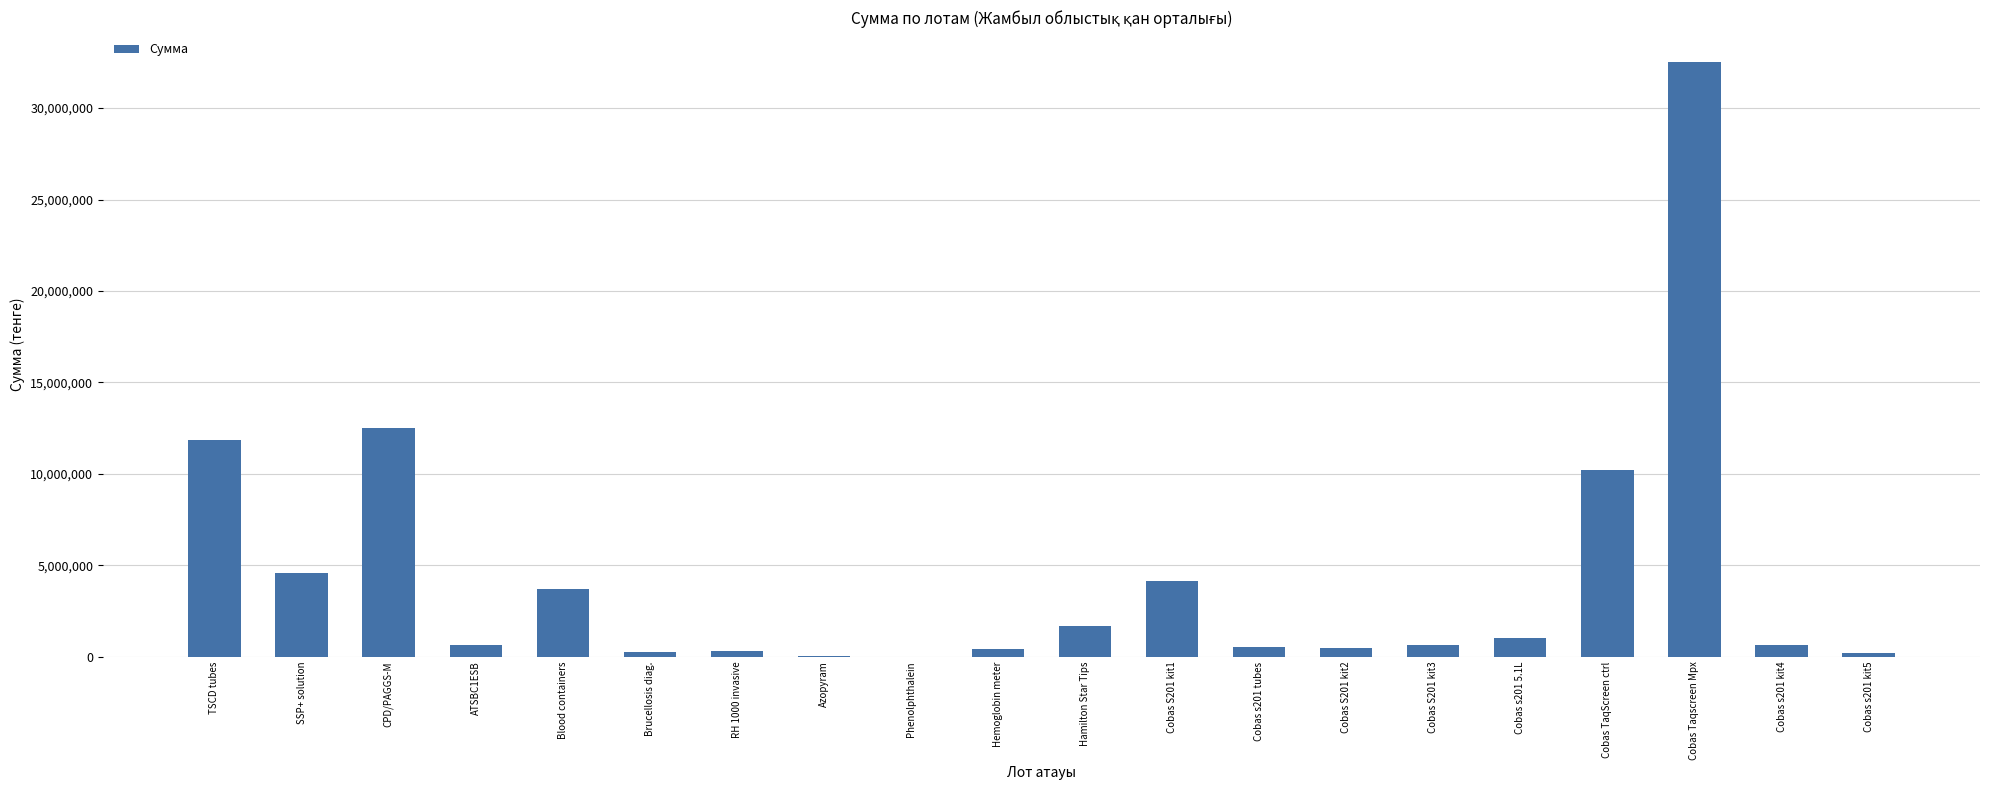

The value at SSP+ solution is 2799069. True or false?

False